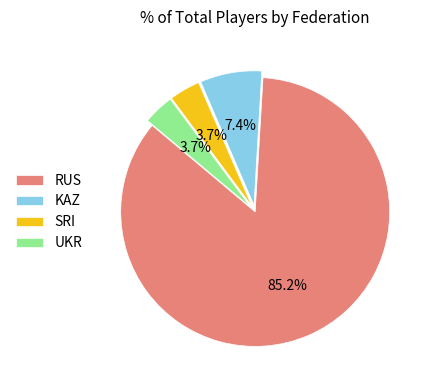

What is the largest slice in the pie chart?

RUS